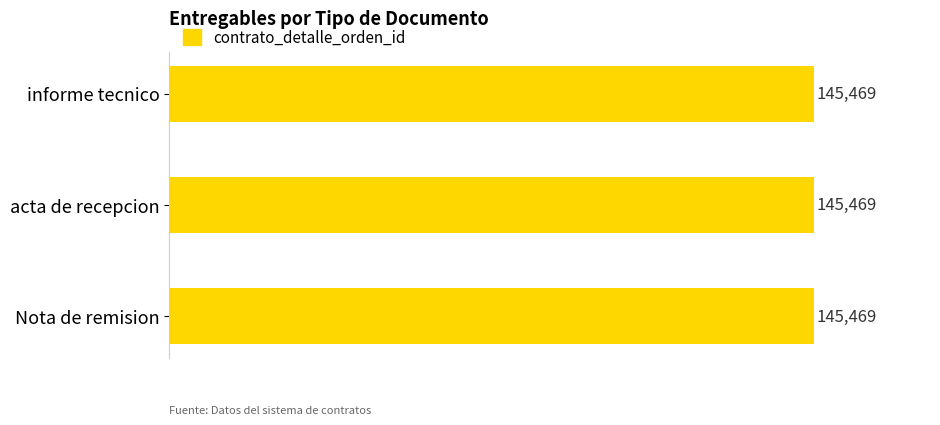

What position from the left is acta de recepcion?

2